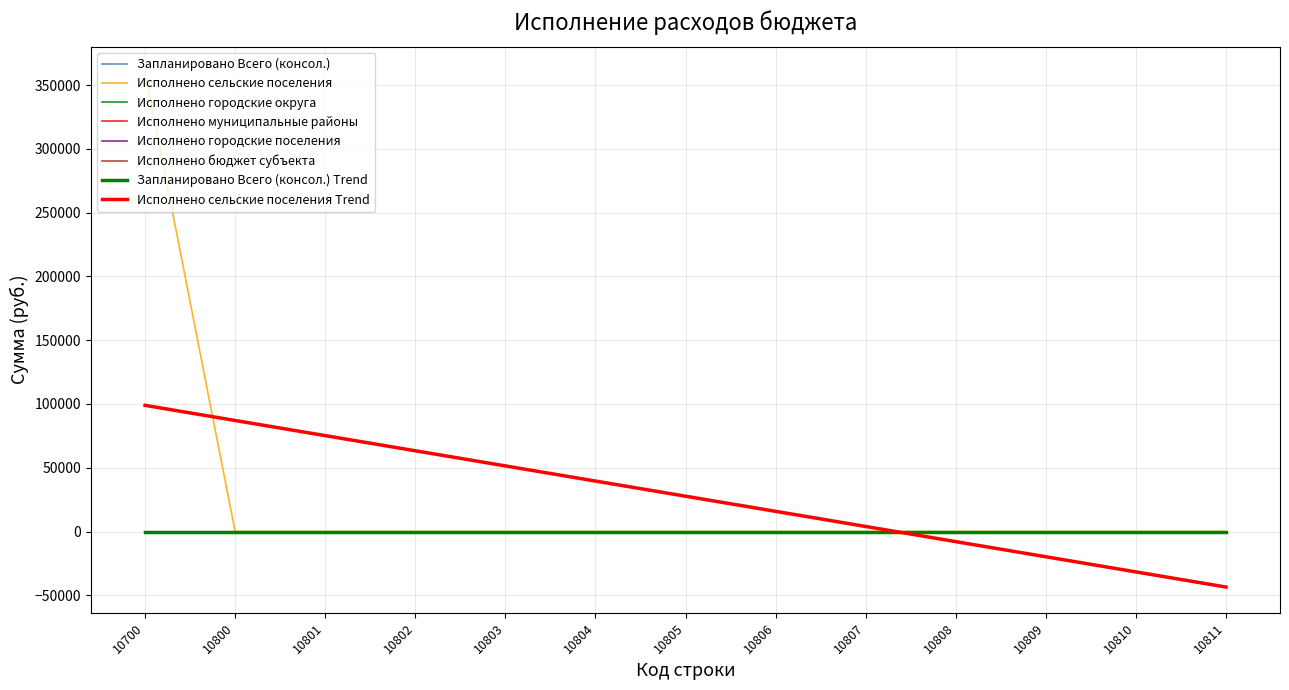

At 10802, list the series in order from smallest to largest.

Запланировано Всего (консол.), Исполнено сельские поселения, Исполнено городские округа, Исполнено муниципальные районы, Исполнено городские поселения, Исполнено бюджет субъекта